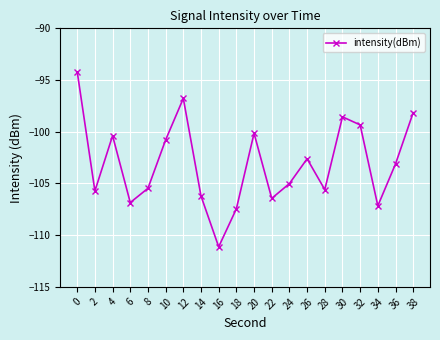

How many interior local peaks (higher than both neighbors) does the data have?

5